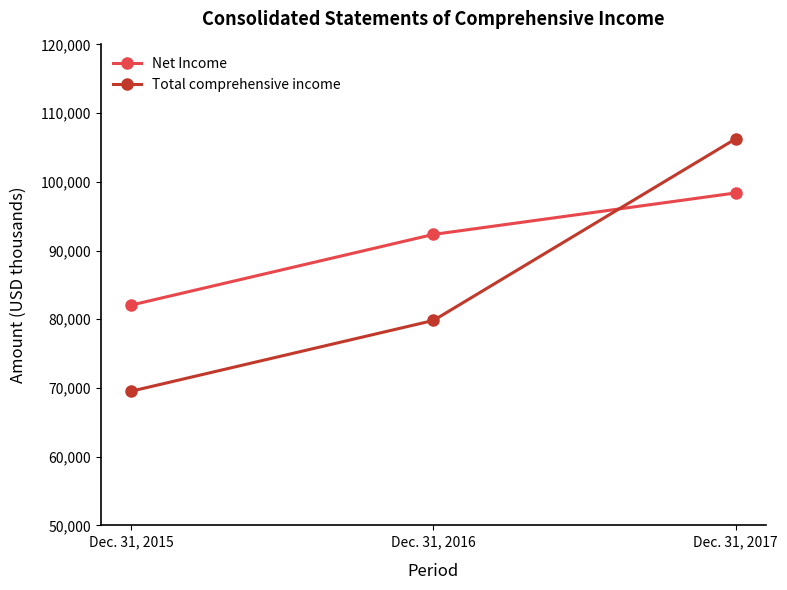

Reading left to right, list all the values displayed in this chart.

Net Income: 82064	92349	98387
Total comprehensive income: 69530	79828	106261